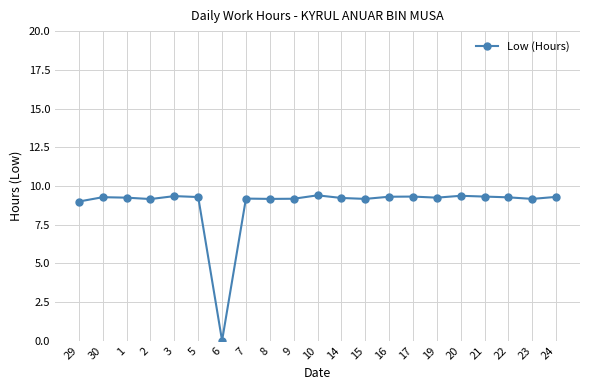

What is the value of the 1st point from the left?

9.0